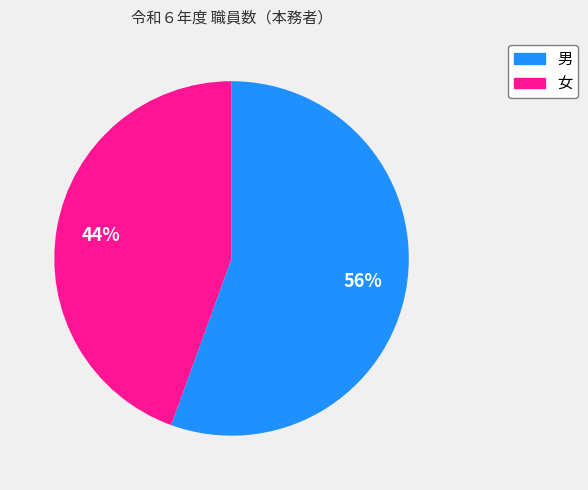

Which has a higher value, 女 or 男?

男